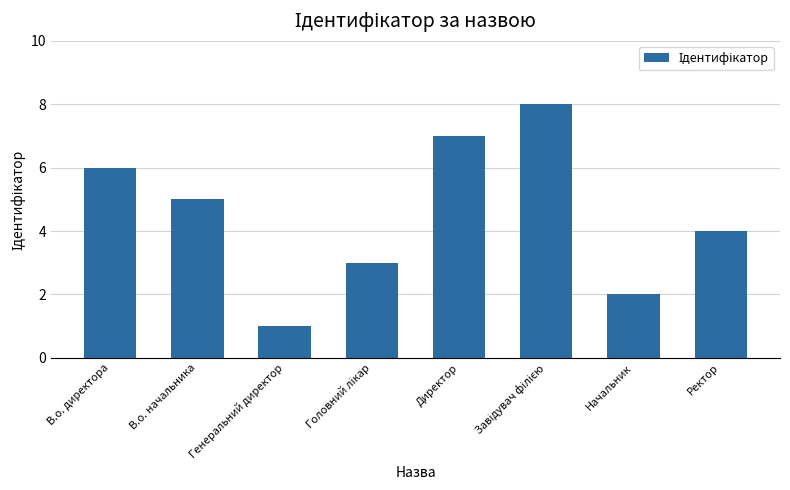

What is the label of the 6th bar from the right?

Генеральний директор